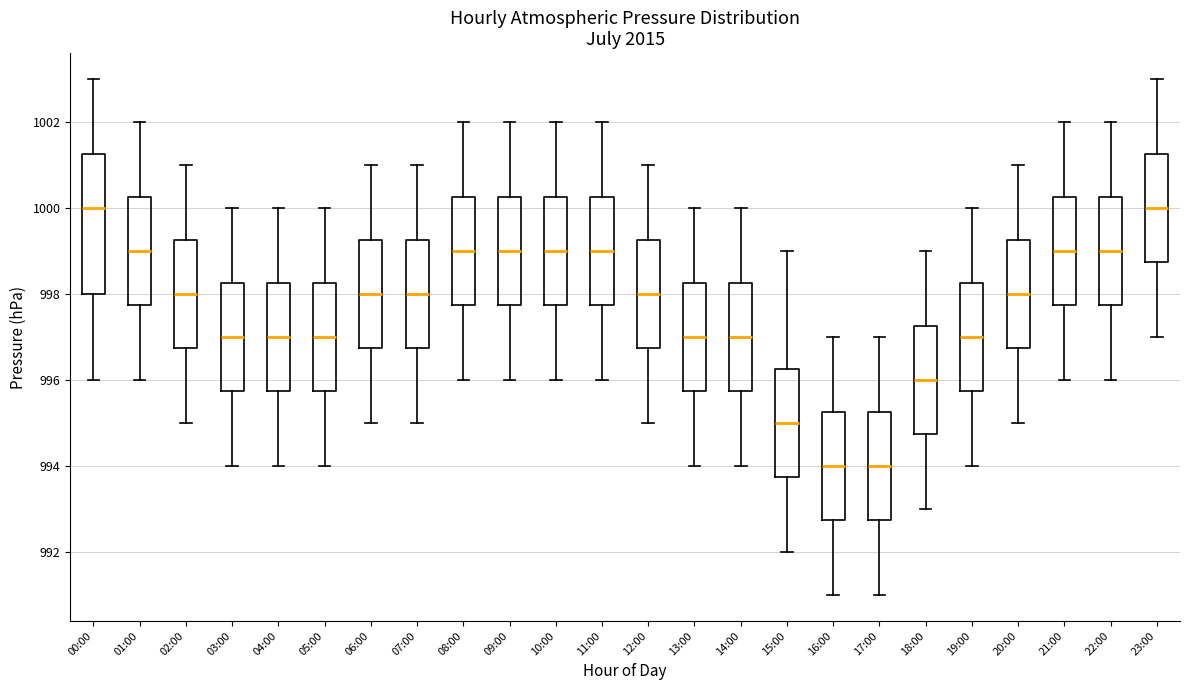

Where does the upper whisker of the box for 08:00 end on the y-axis? The values are not printed on the chart, so give them approximately, as read against the axis.

1002.0